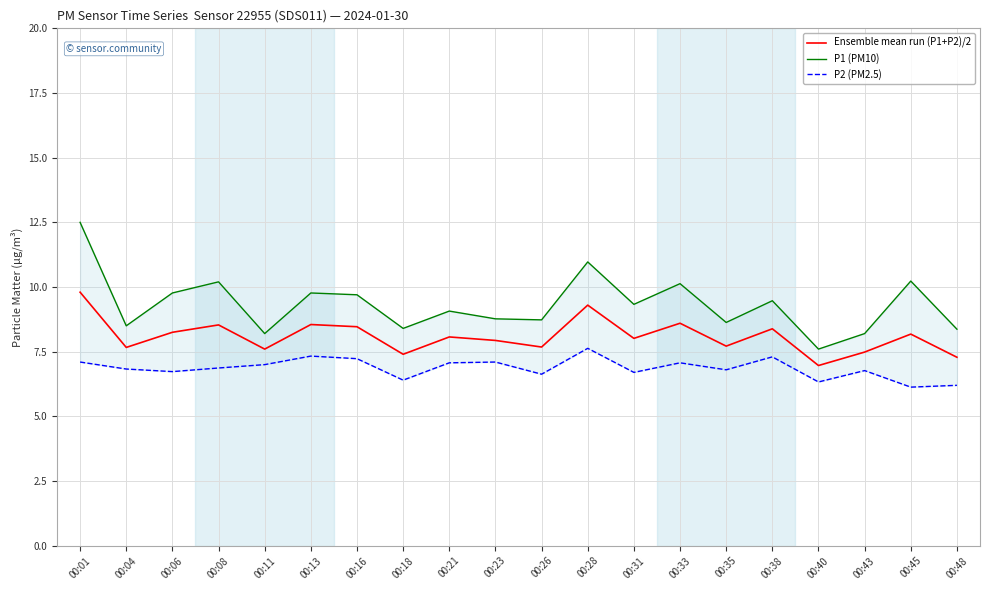

Count the number of data series in this chart.

3